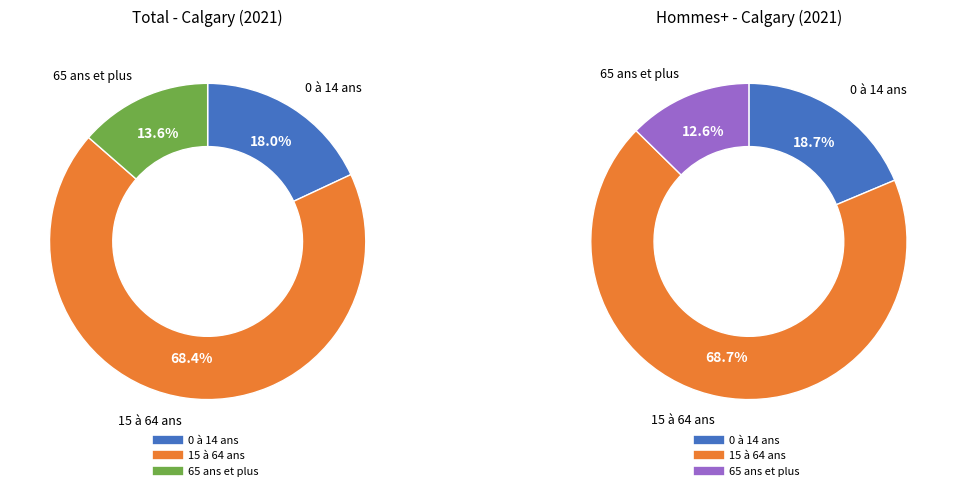

To the nearest percent, what percentage of the pie is 15 à 64 ans?

68%